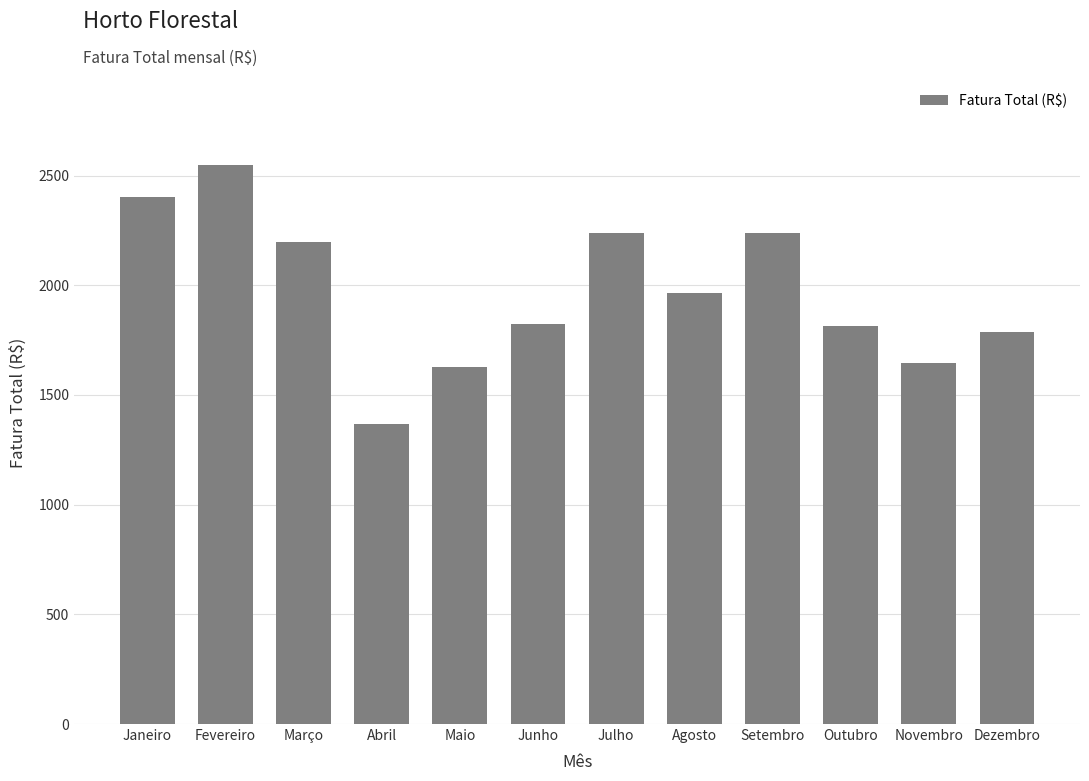

What is the change in value from Abril to Novembro?

+277.5